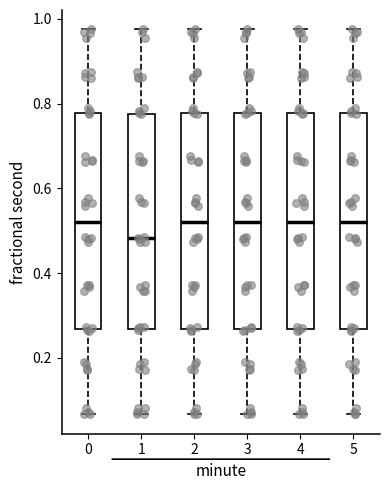

Reading left to right, read every box against the y-axis: the position of its median line, the range the box covers, and the ends of its whiskers. The values are not printed on the chart, so give them approximately, as read against the axis.

0: median 0.52, box 0.26 to 0.78, whiskers 0.06 to 0.98
1: median 0.48, box 0.26 to 0.78, whiskers 0.06 to 0.98
2: median 0.52, box 0.26 to 0.78, whiskers 0.06 to 0.98
3: median 0.52, box 0.26 to 0.78, whiskers 0.06 to 0.98
4: median 0.52, box 0.26 to 0.78, whiskers 0.06 to 0.98
5: median 0.52, box 0.26 to 0.78, whiskers 0.06 to 0.98